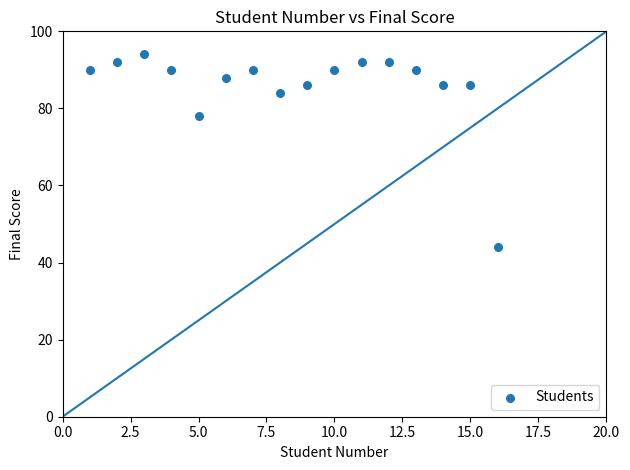

What is the range of X values (max minus min)?

15